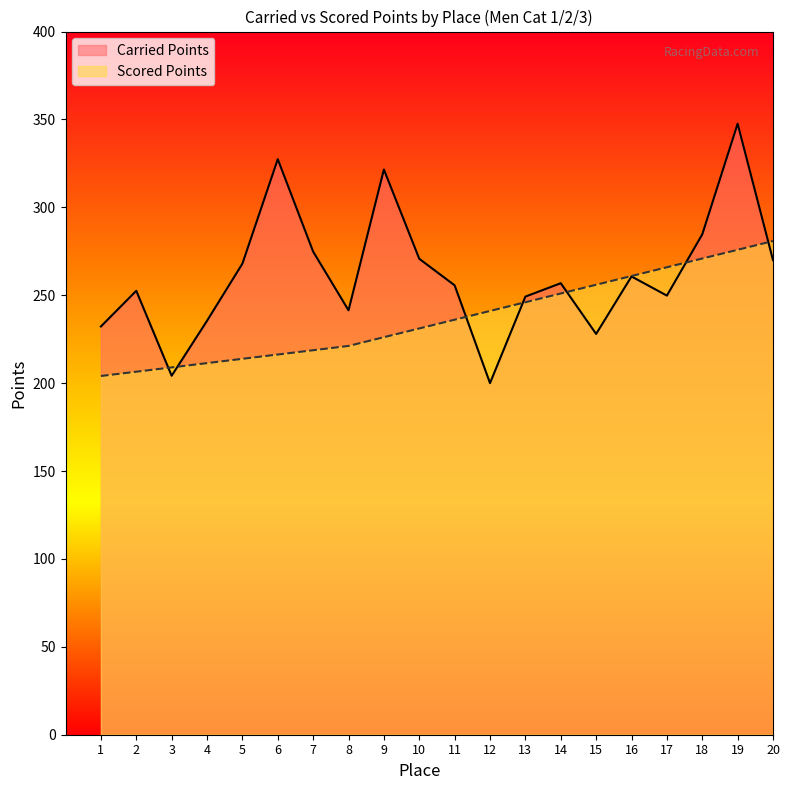

Between which two adjacent categories do Carried Points and Scored Points first intersect?

2 and 3